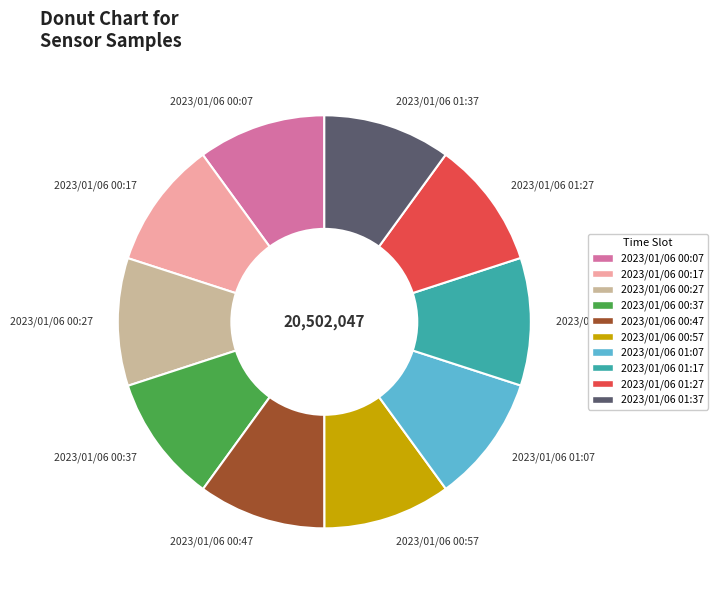

True or false: 2023/01/06 00:37 accounts for 23% of the total.

False